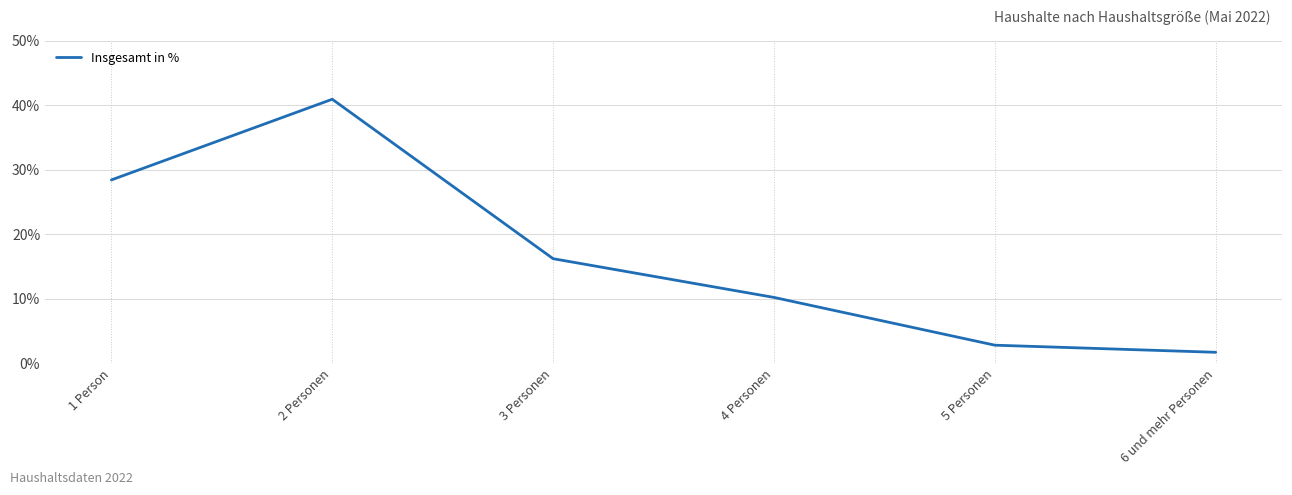

Rank the categories by value from lowest to highest.

6 und mehr Personen, 5 Personen, 4 Personen, 3 Personen, 1 Person, 2 Personen